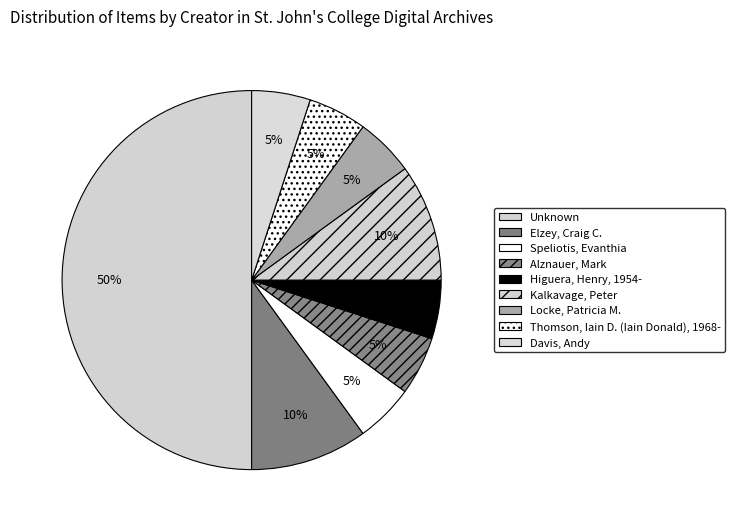

How many slices are in this pie chart?

9